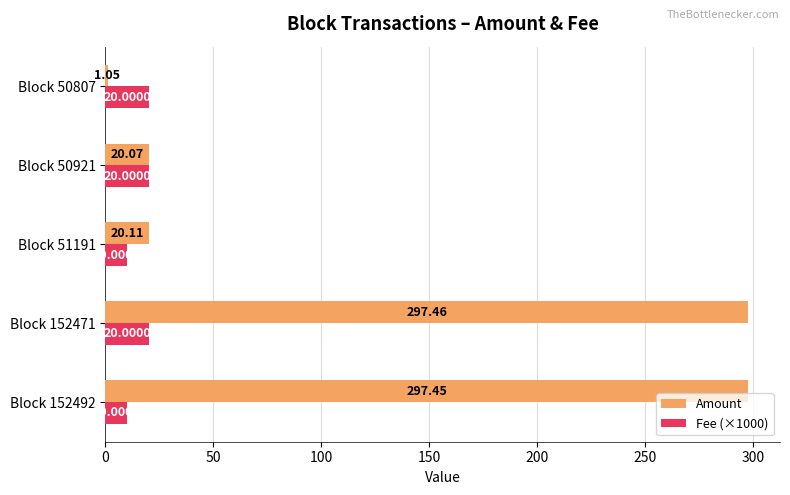

List the labels in order of Amount value, smallest first.

Block 50807, Block 50921, Block 51191, Block 152492, Block 152471